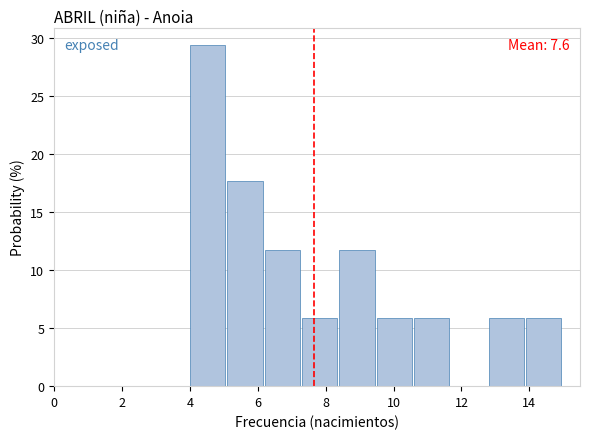

Over which range of the x-axis is the bar tallest?

4.0 to 5.1